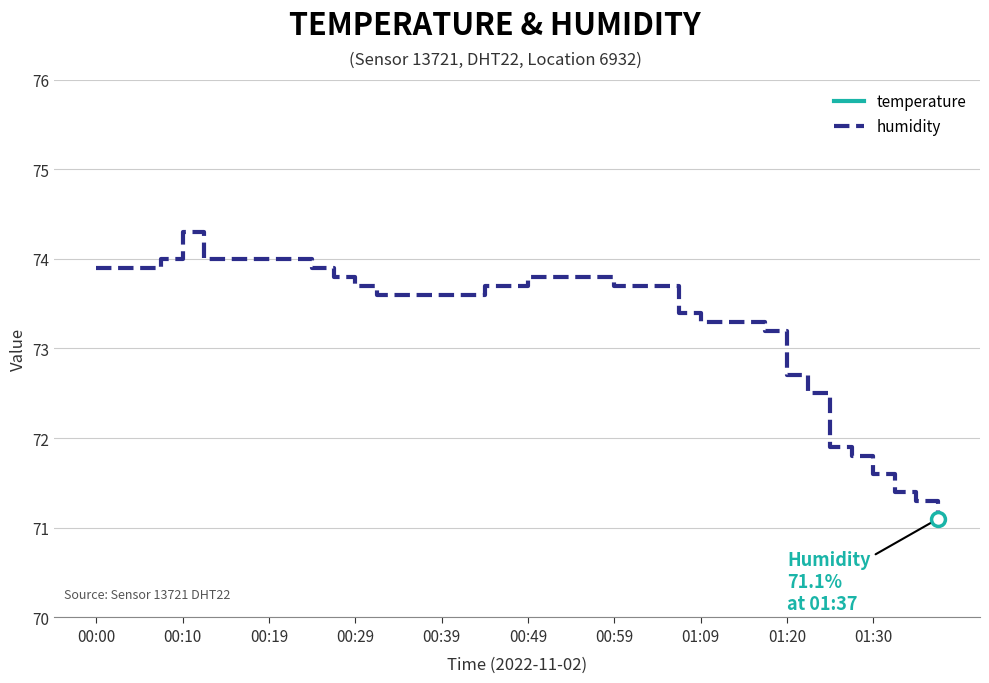

Read the temperature value at 15.

20.9